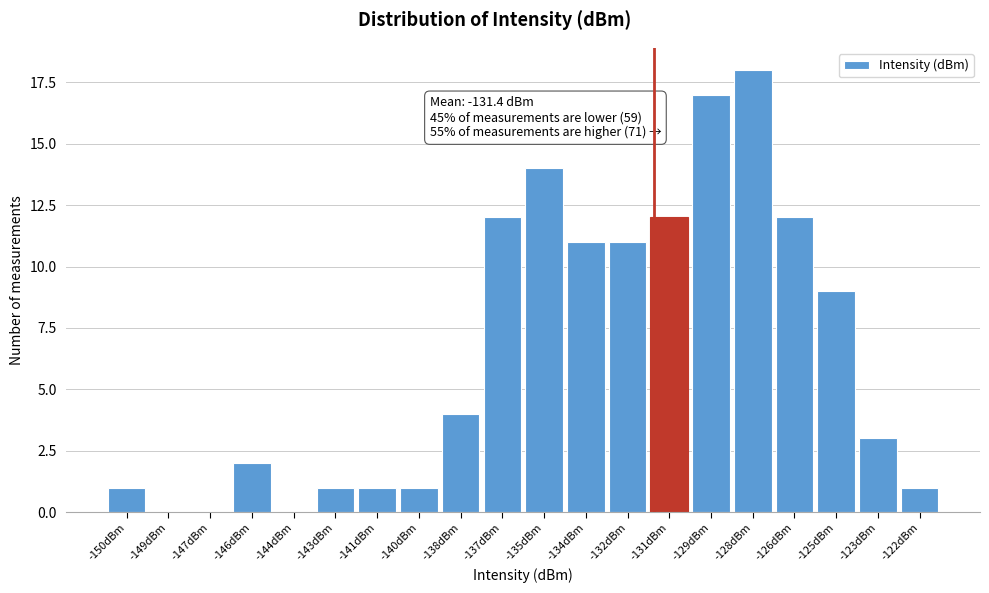

Reading left to right, extract all data points from this chart.

-150dBm=1	-149dBm=0	-147dBm=0	-146dBm=2	-144dBm=0	-143dBm=1	-141dBm=1	-140dBm=1	-138dBm=4	-137dBm=12	-135dBm=14	-134dBm=11	-132dBm=11	-131dBm=12	-129dBm=17	-128dBm=18	-126dBm=12	-125dBm=9	-123dBm=3	-122dBm=1